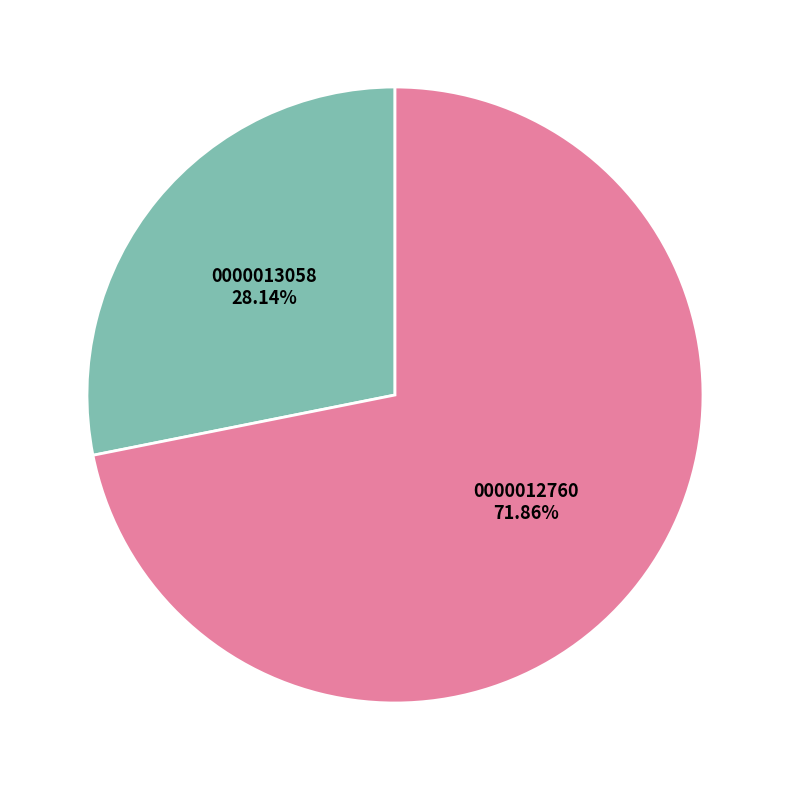

How many segments does this pie chart have?

2